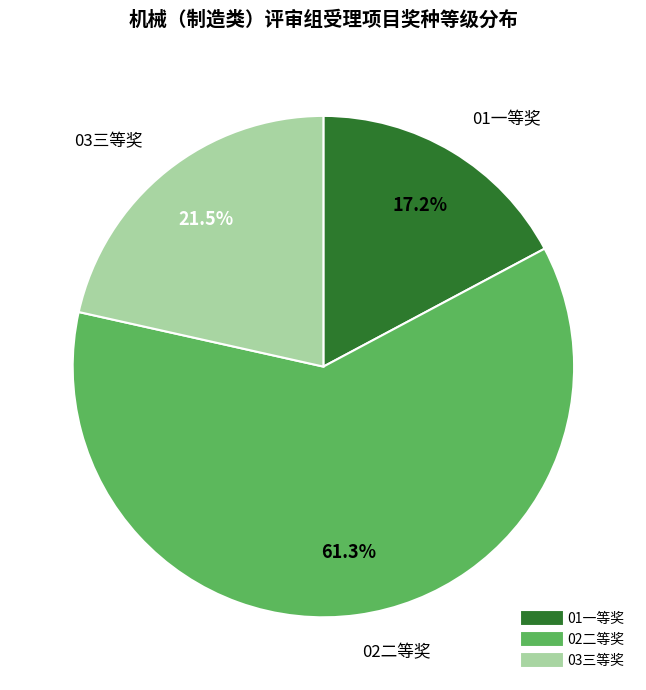

What is the ratio of the value at 02二等奖 to the value at 03三等奖?

2.9